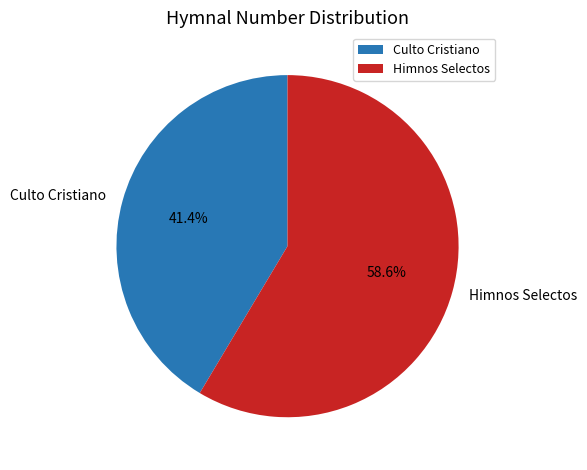

Rank the categories by value from highest to lowest.

Himnos Selectos, Culto Cristiano